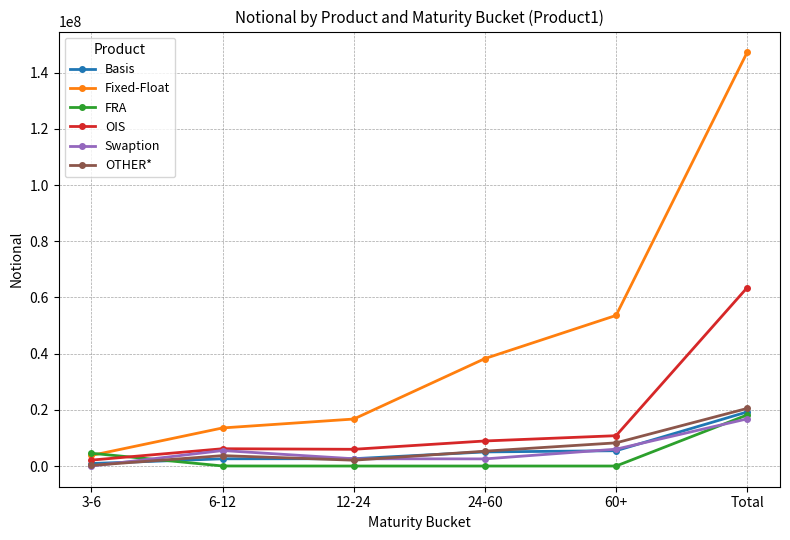

Which series has the largest total across all categories?

Fixed-Float